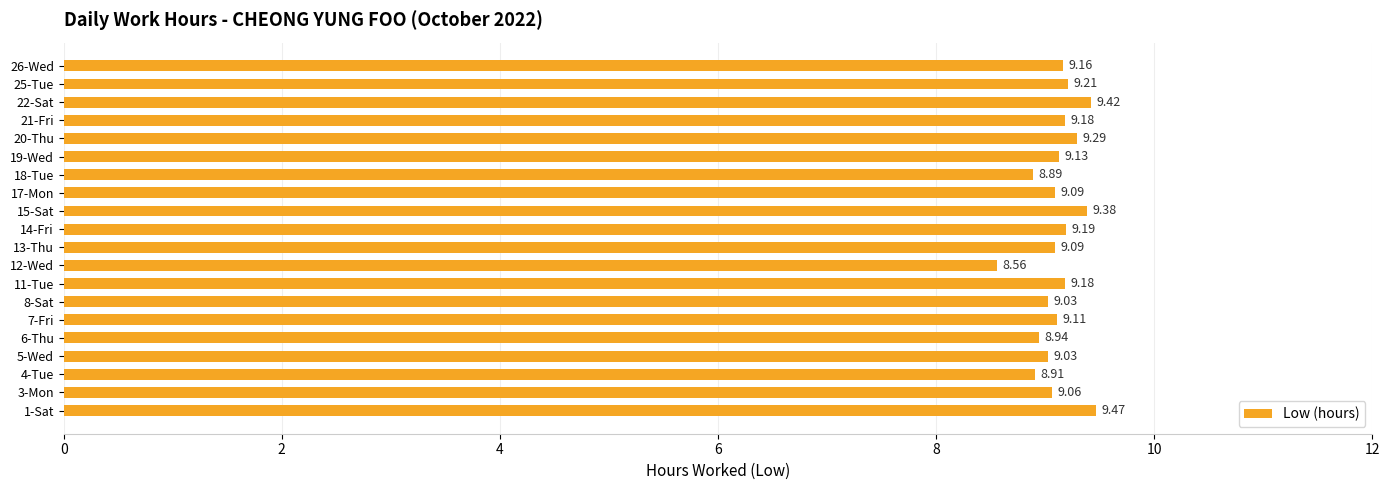

What is the difference between the maximum and minimum values?

0.9